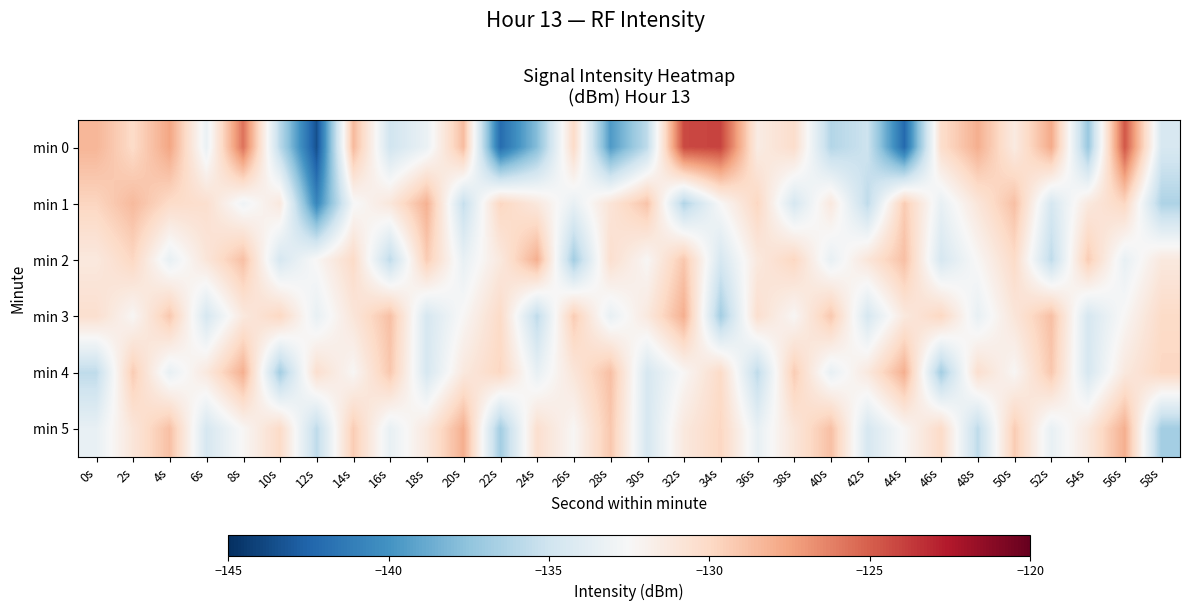

Between 0s and 56s, which is larger?

56s